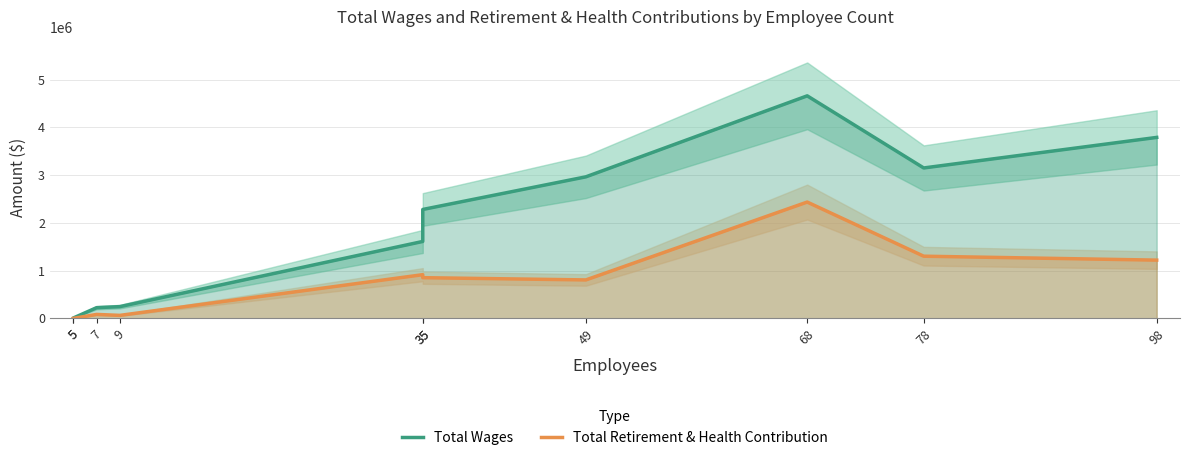

What is the average value of the Total Wages series?

1893696